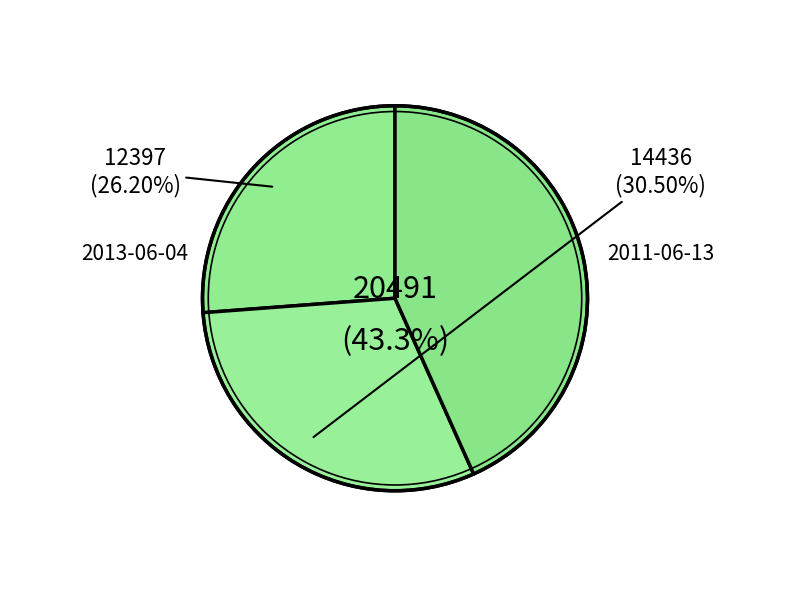

True or false: 2011-06-13 accounts for 21% of the total.

False